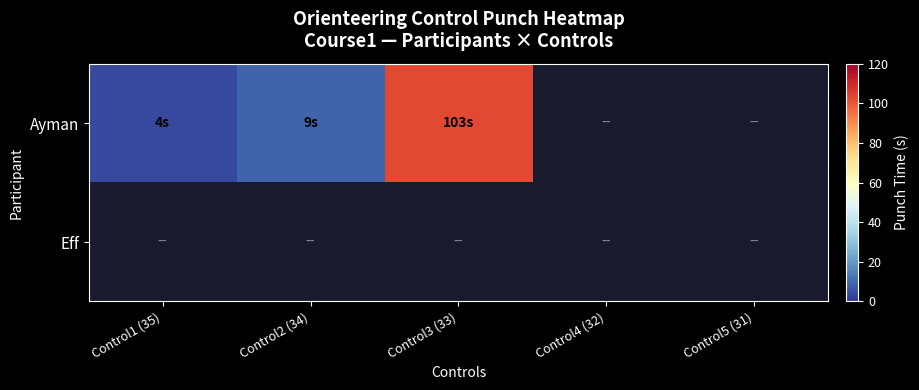

How many data points does each series have?

5